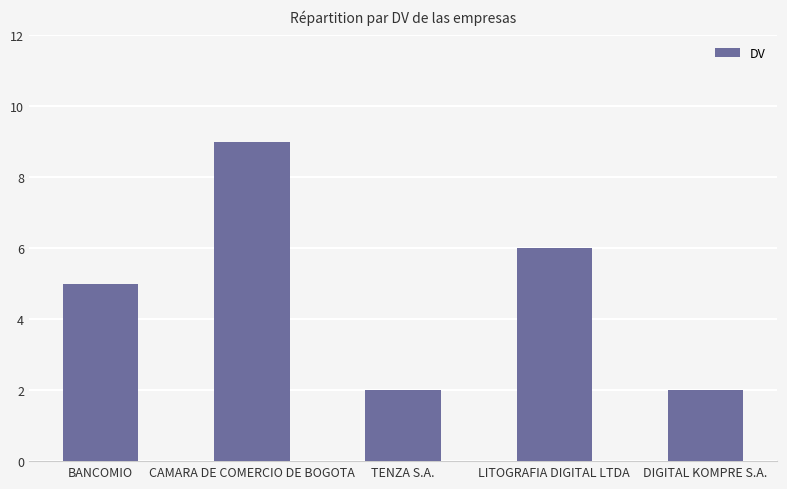

What is the smallest value displayed?

2